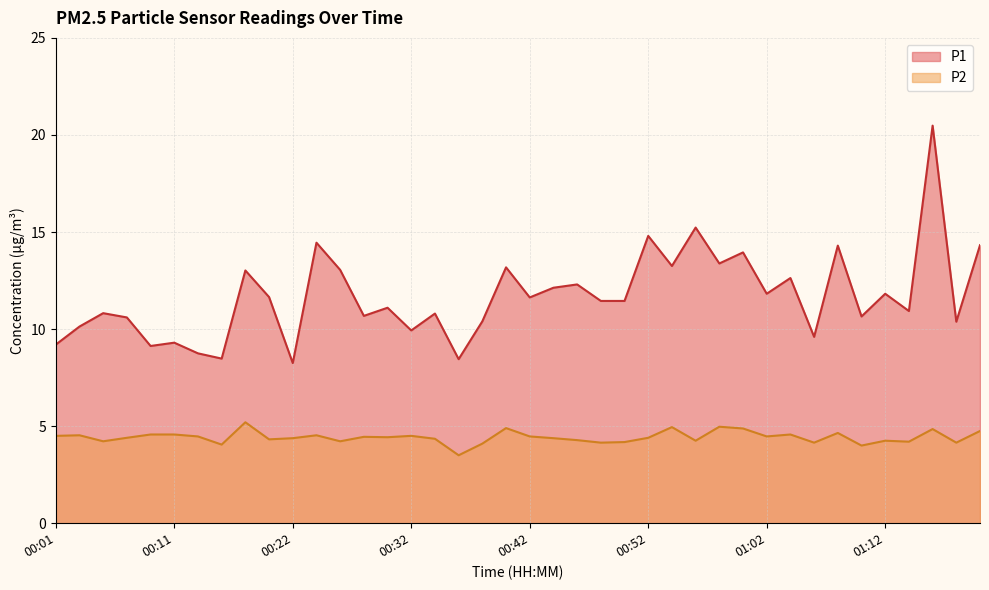

List the series in order of their peak value, lowest first.

P2, P1